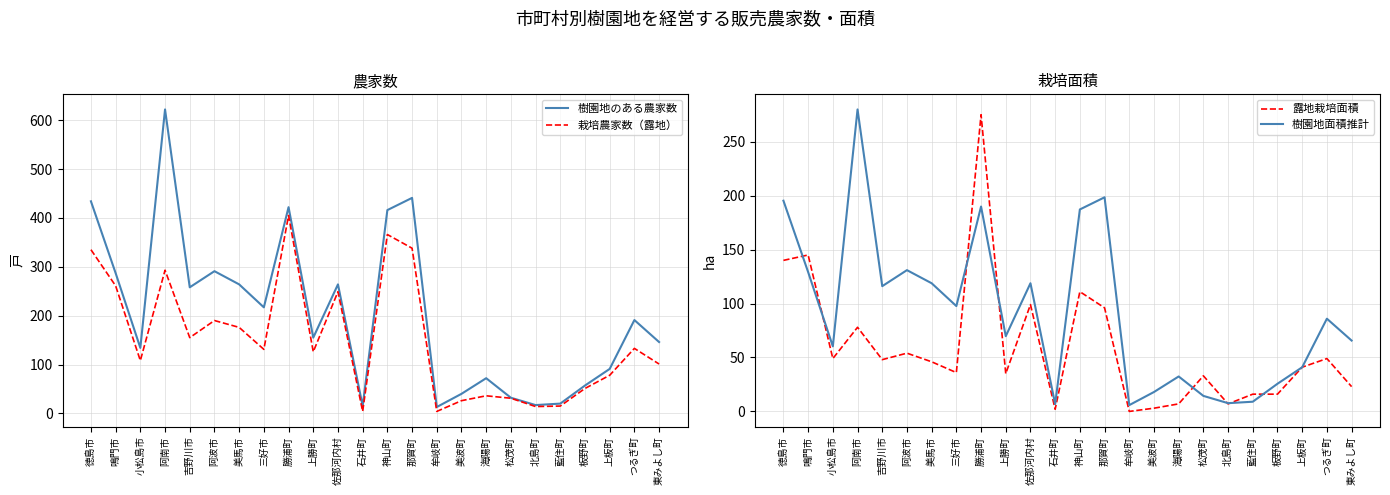

What is the sum of the 樹園地面積推計 values at 上板町 and 美波町?

59.0